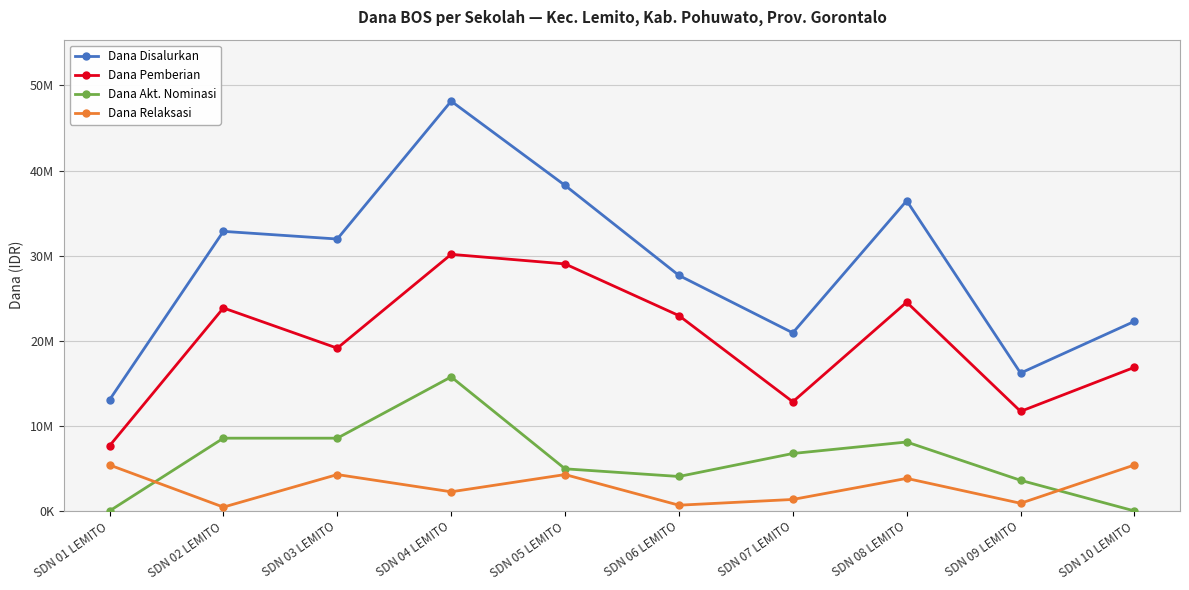

What are all the series names shown in the legend?

Dana Disalurkan, Dana Pemberian, Dana Akt. Nominasi, Dana Relaksasi